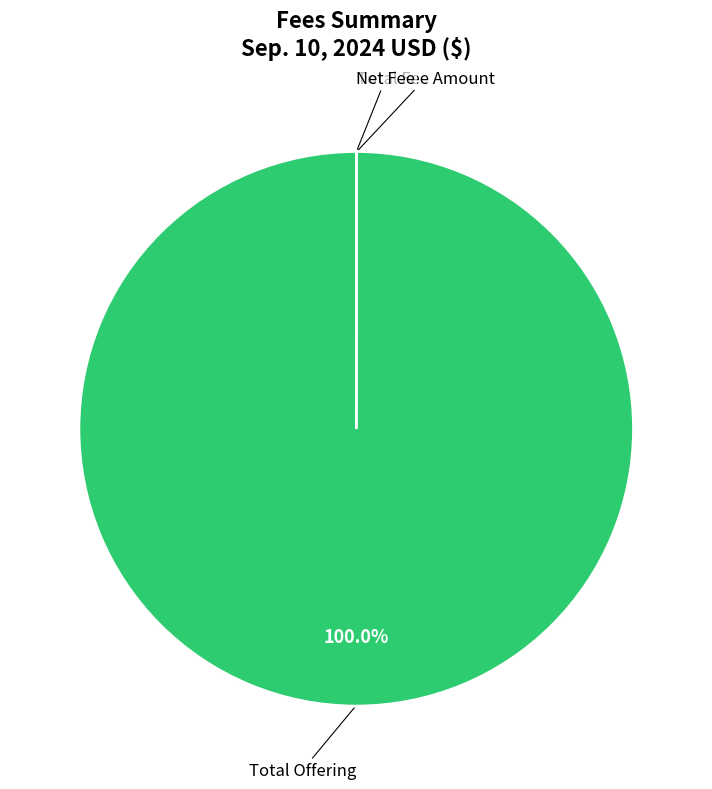

Is there any slice that represents more than half of the pie?

Yes